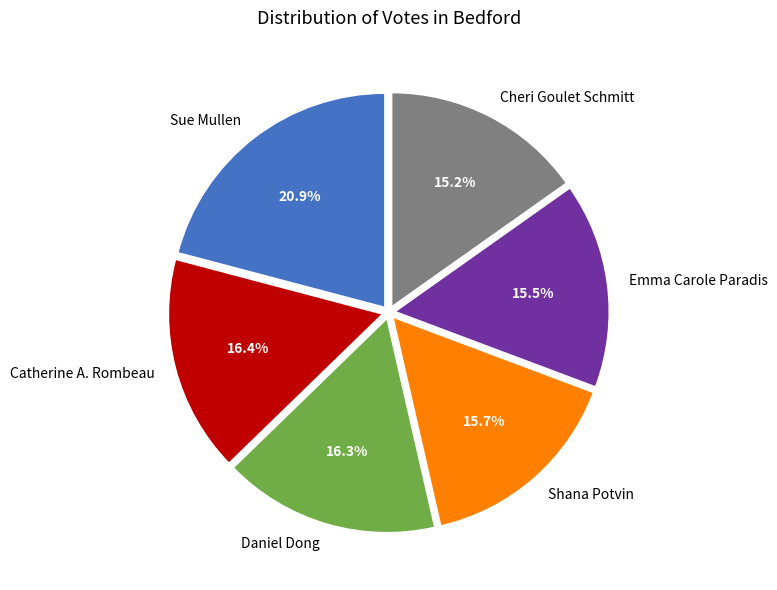

Is it true that Cheri Goulet Schmitt is 21% of the pie?

False